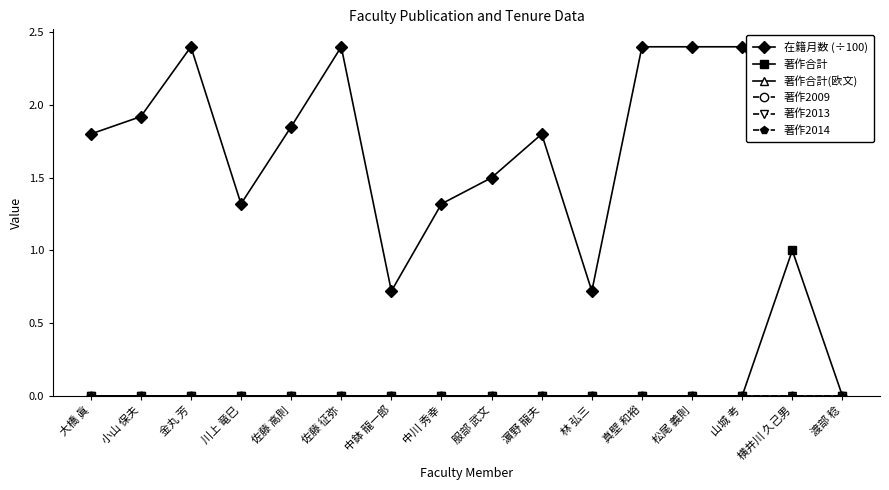

Which category has the highest value across all series?

金丸 芳